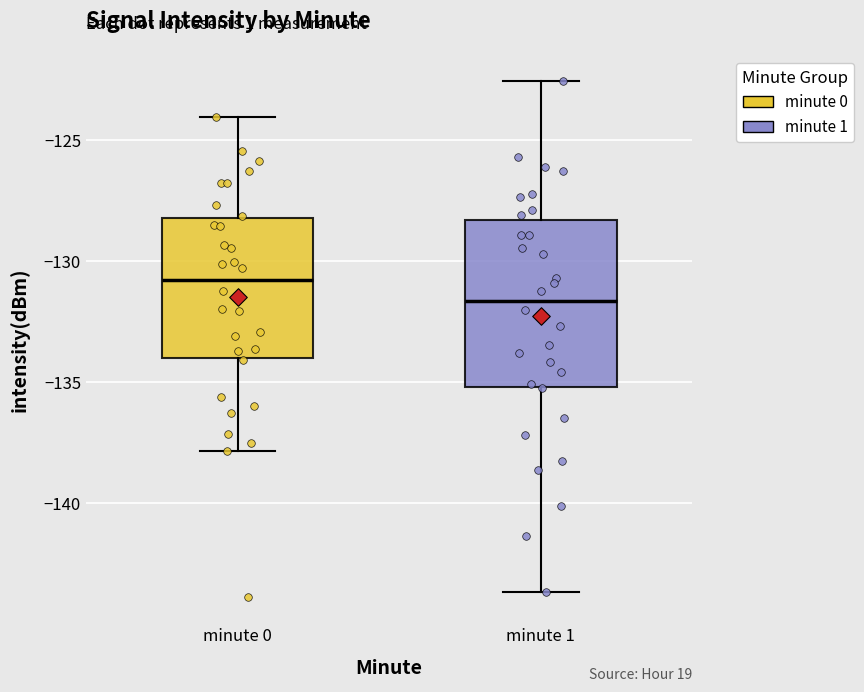

Which box has the lowest median line?

minute 1